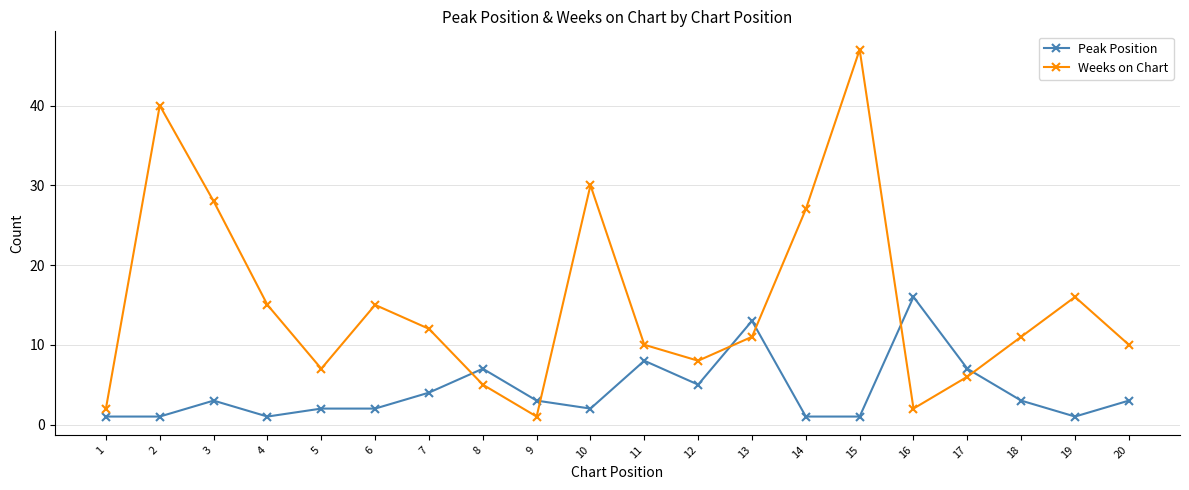

What is the total value across all series at 3?

31